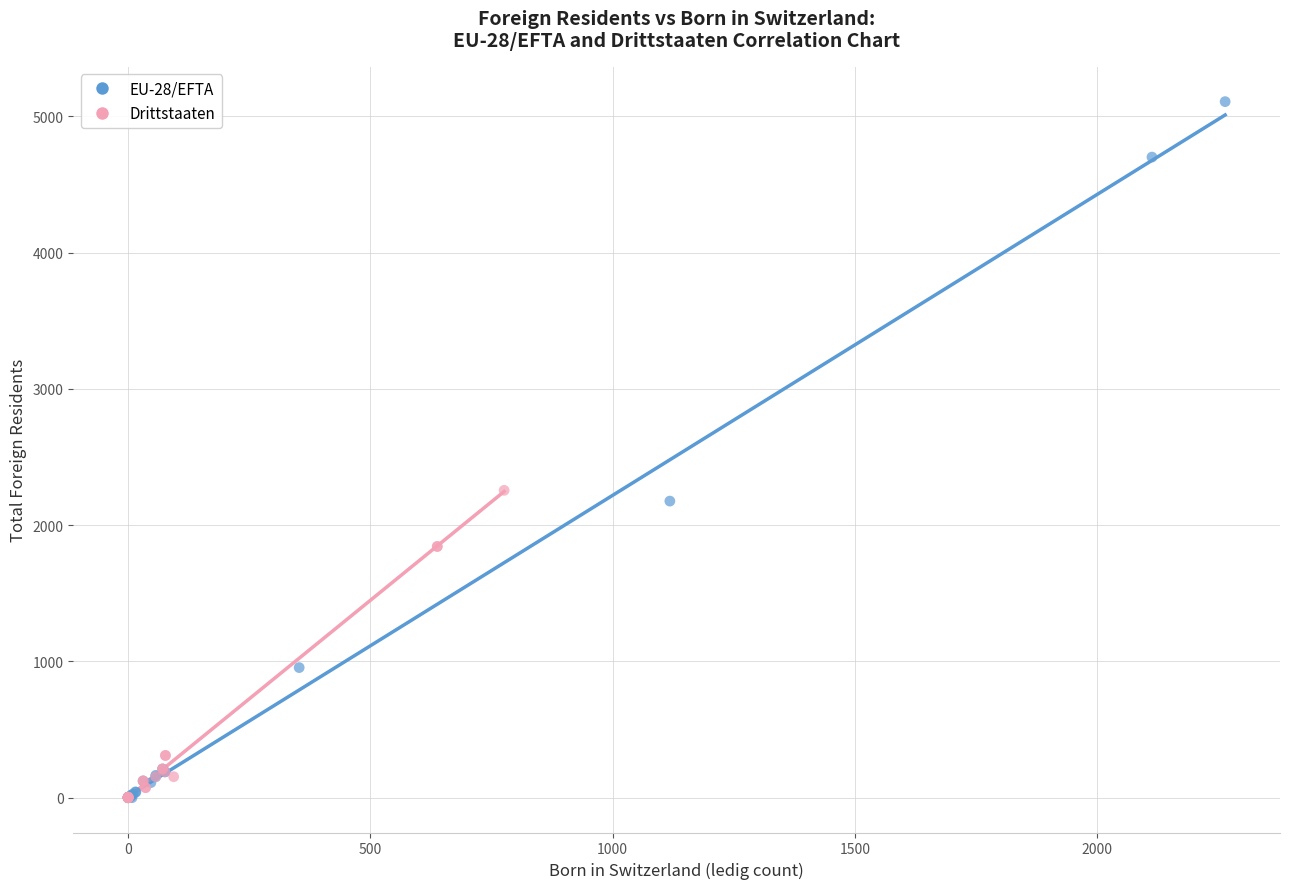

Which series reaches the maximum Y coordinate?

EU-28/EFTA